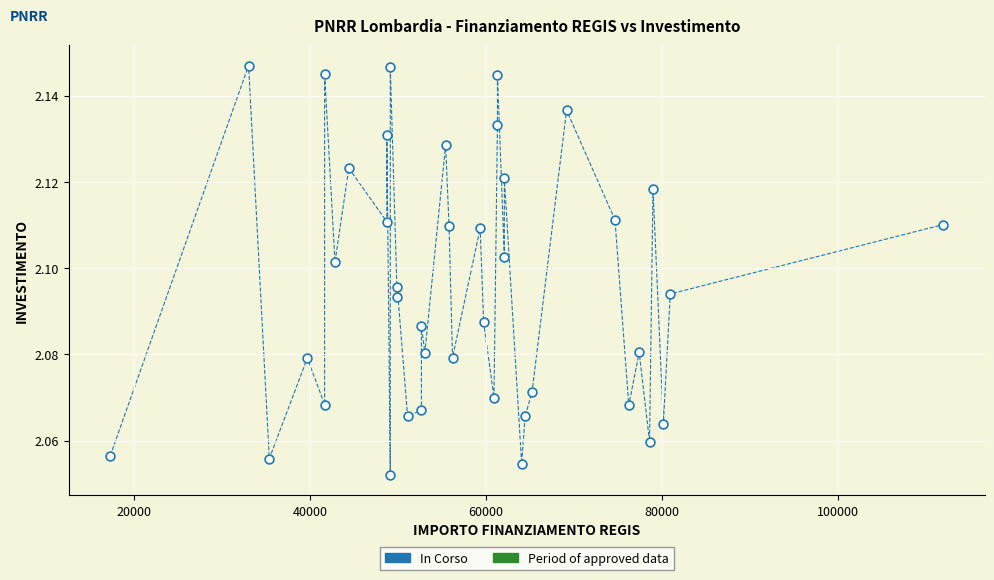

What is the range of X values (max minus min)?

94665.7